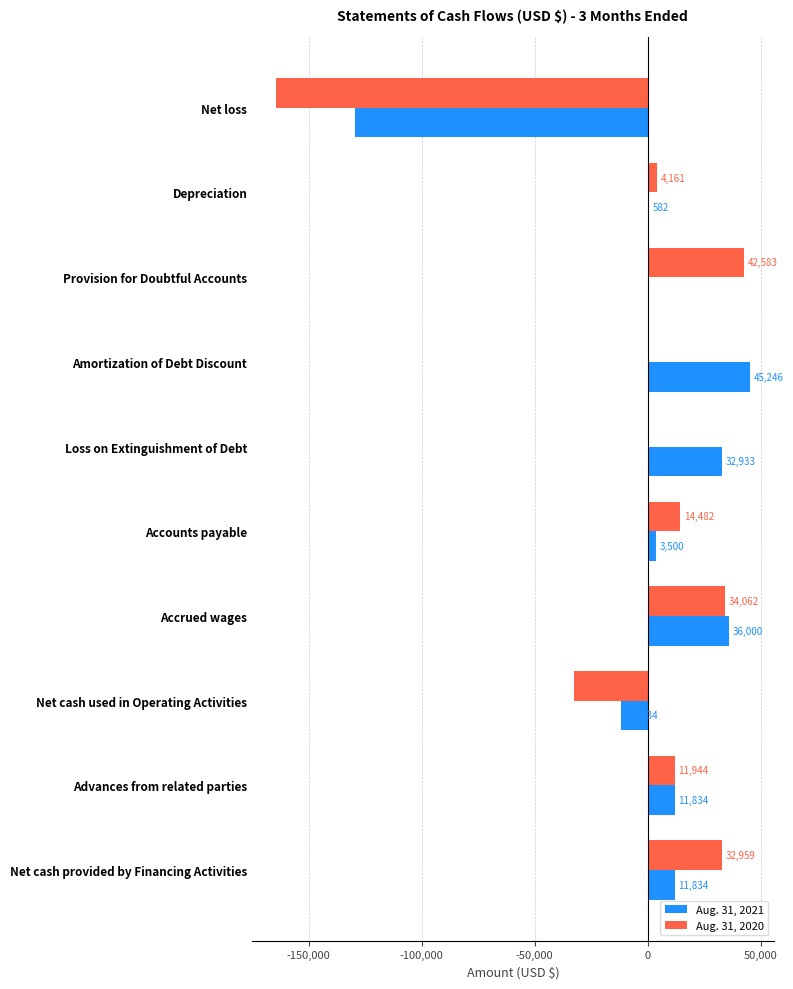

At which category is the sum across all series the highest?

Accrued wages